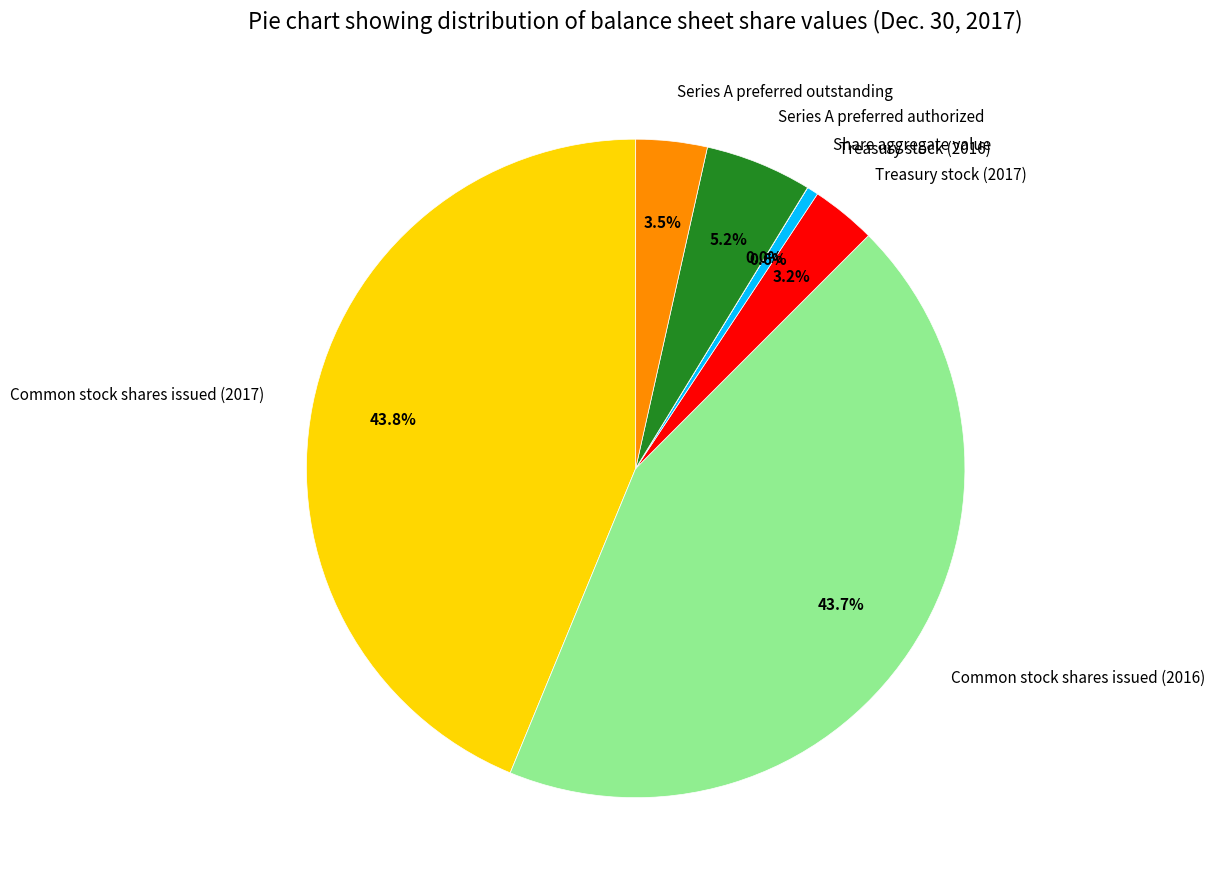

What is the ratio of the value at Common stock shares issued (2016) to the value at Common stock shares issued (2017)?

1.0